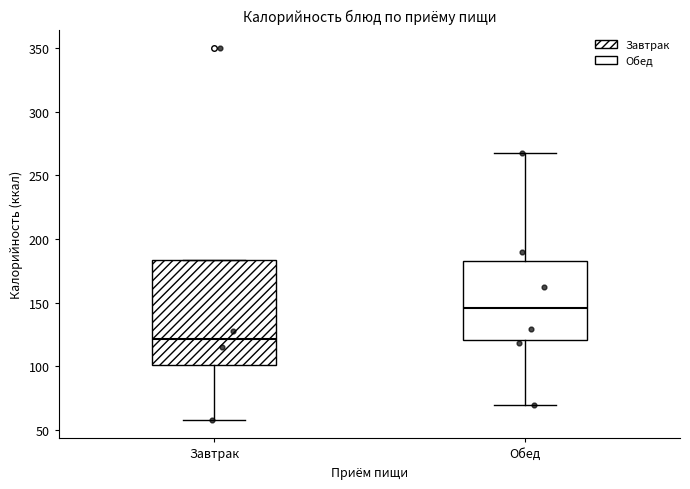

Reading left to right, transcribe this box plot: for each box, give where its median line is, the range the box spans, and where its two whiskers end, as read against the y-axis. The values are not printed on the chart, so give them approximately, as read against the axis.

Завтрак: median 120, box 100 to 185, whiskers 60 to 185
Обед: median 145, box 120 to 185, whiskers 70 to 265